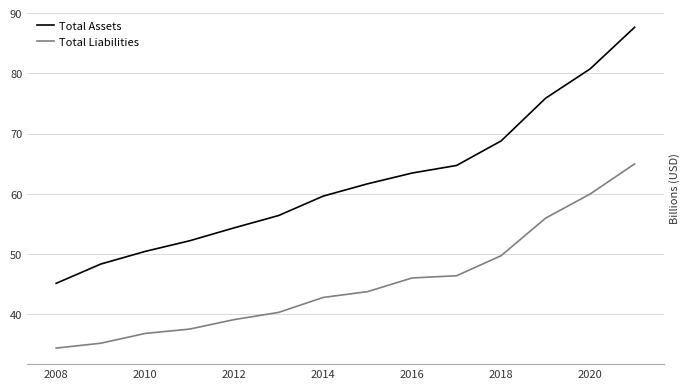

What is the highest value of the Total Liabilities series?

65.0